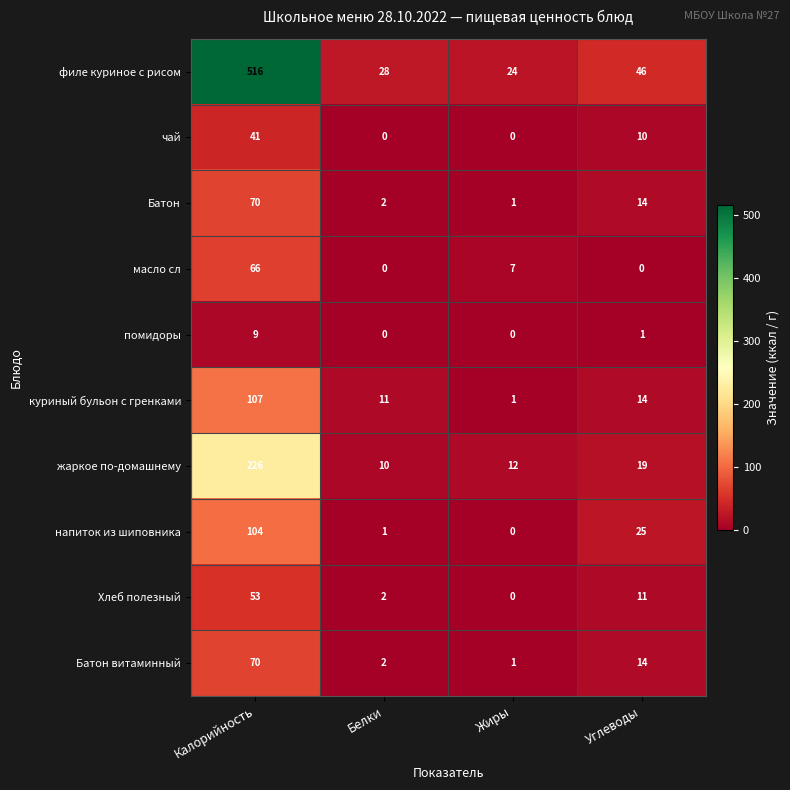

Which series has the largest range (max minus min)?

филе куриное с рисом